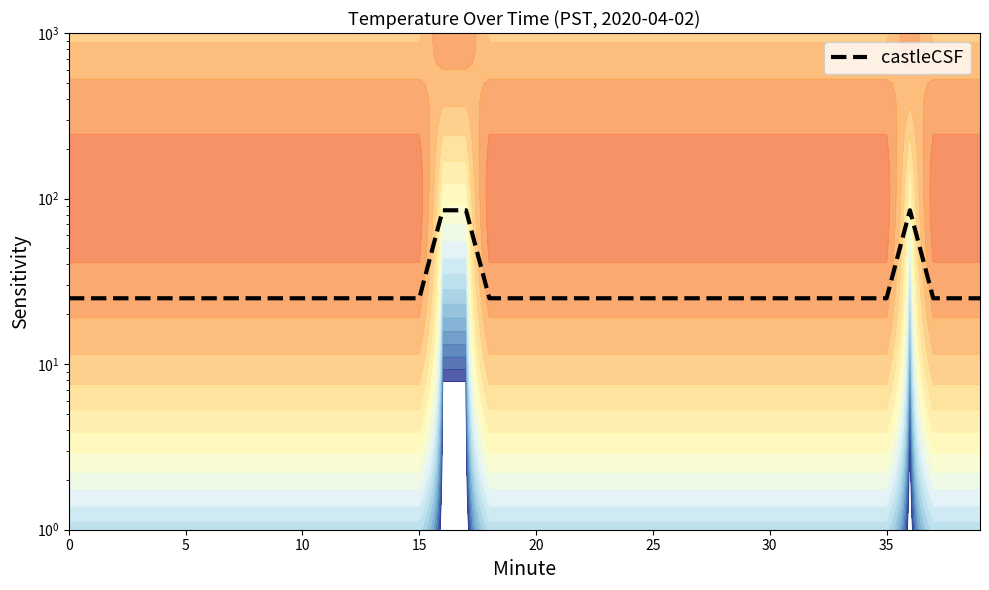

What is the difference between the second highest and minimum values?

60.0